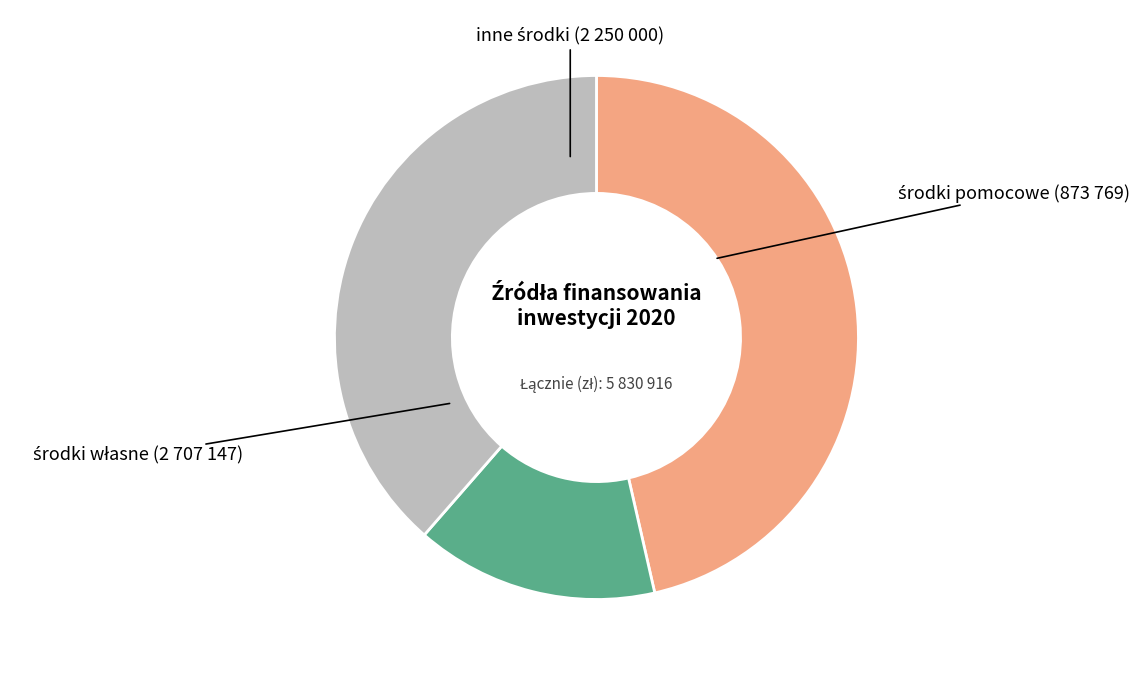

Does any single category account for the majority?

No